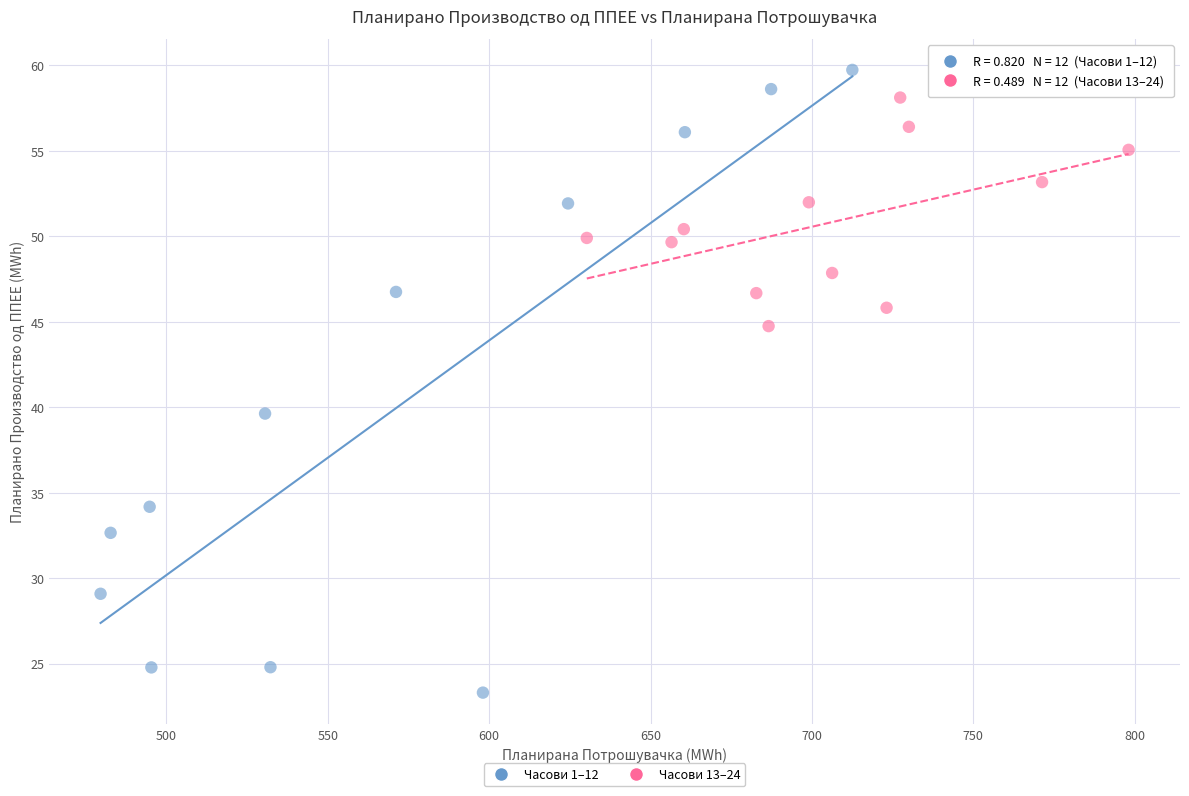

Which series contains the lowest Y value?

Часови 1–12